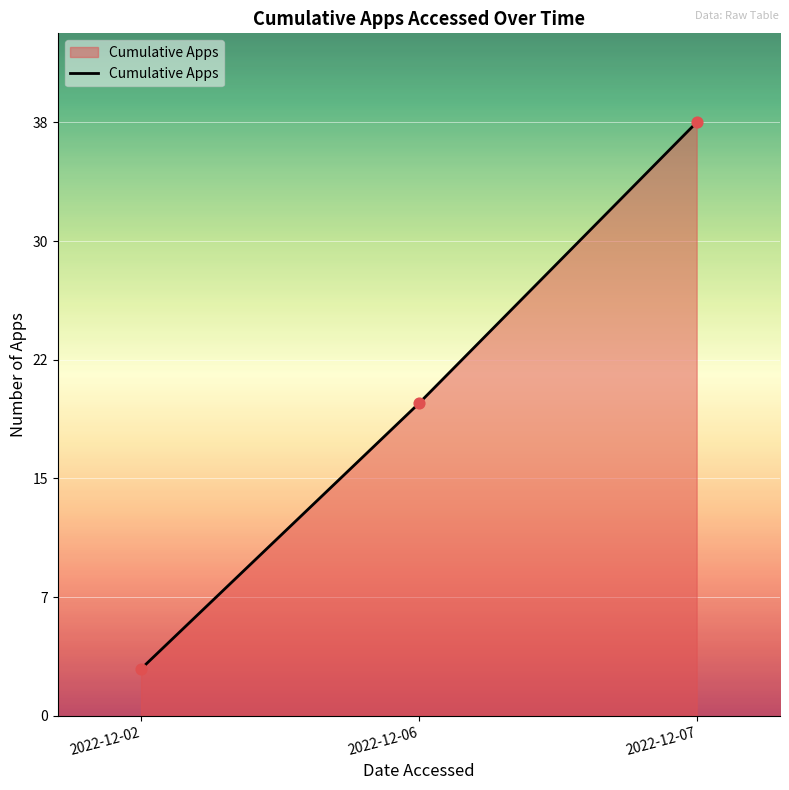

Between 2022-12-02 and 2022-12-06, which is larger?

2022-12-06